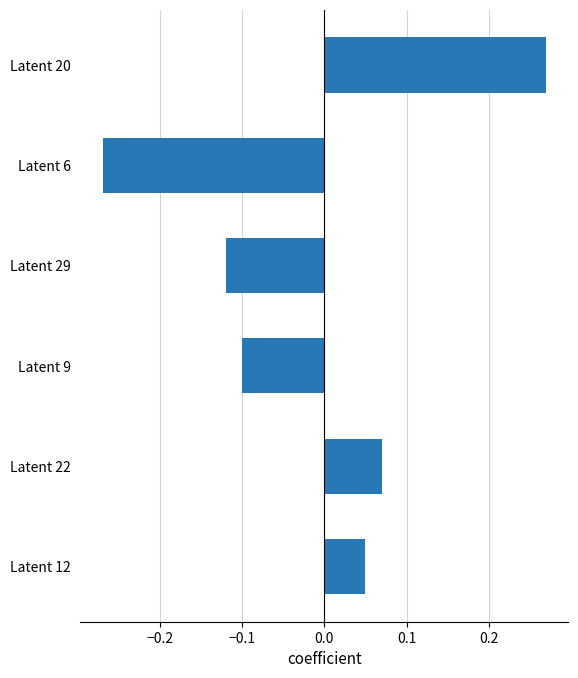

What is the label of the 1st bar from the bottom?

Latent 12